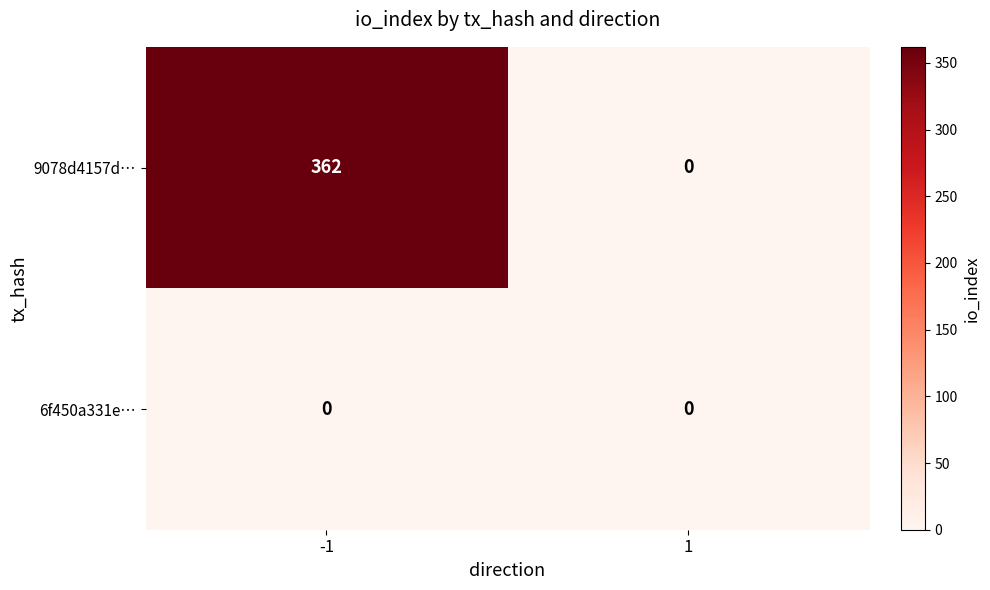

The 9078d4157d… series shows 362 at -1. True or false?

True